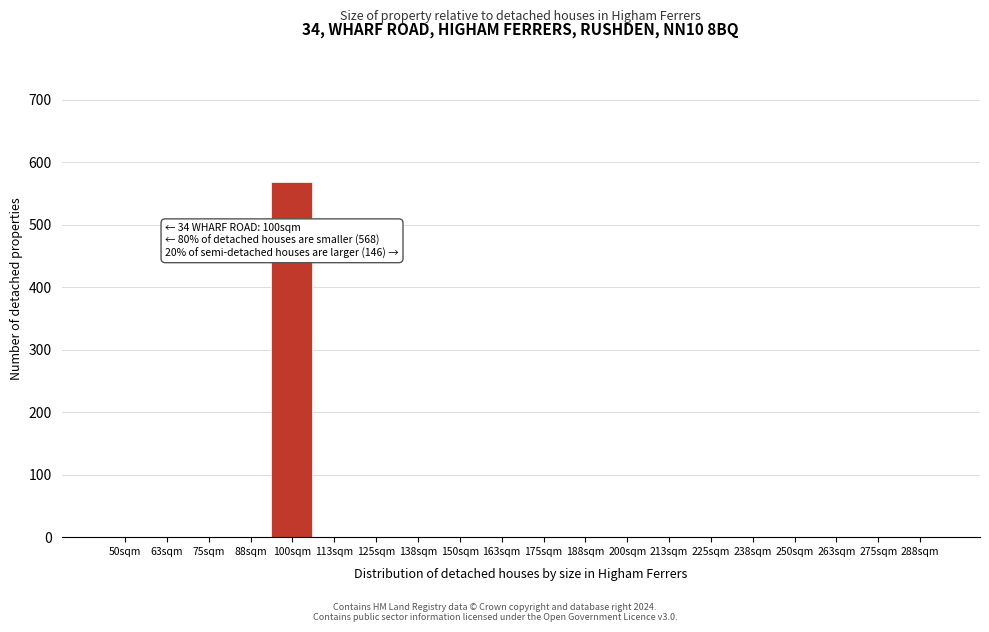

Reading left to right, extract all data points from this chart.

50sqm=0	63sqm=0	75sqm=0	88sqm=0	100sqm=568	113sqm=0	125sqm=0	138sqm=0	150sqm=0	163sqm=0	175sqm=0	188sqm=0	200sqm=0	213sqm=0	225sqm=0	238sqm=0	250sqm=0	263sqm=0	275sqm=0	288sqm=0